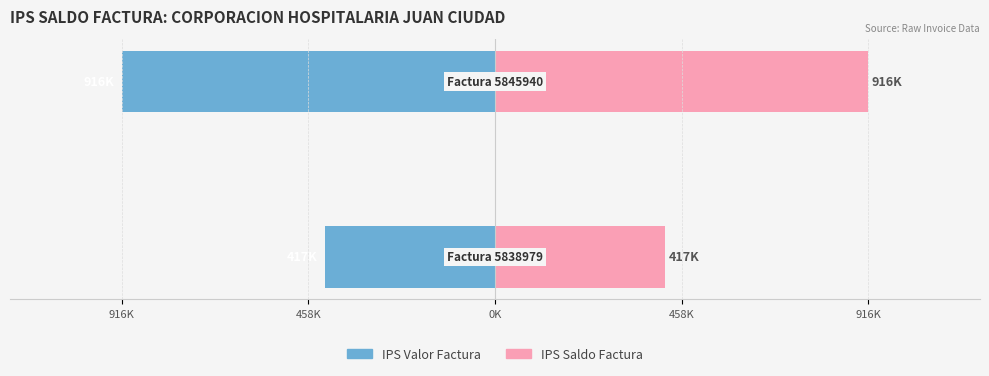

What is the label of the 2nd bar from the right?

916K